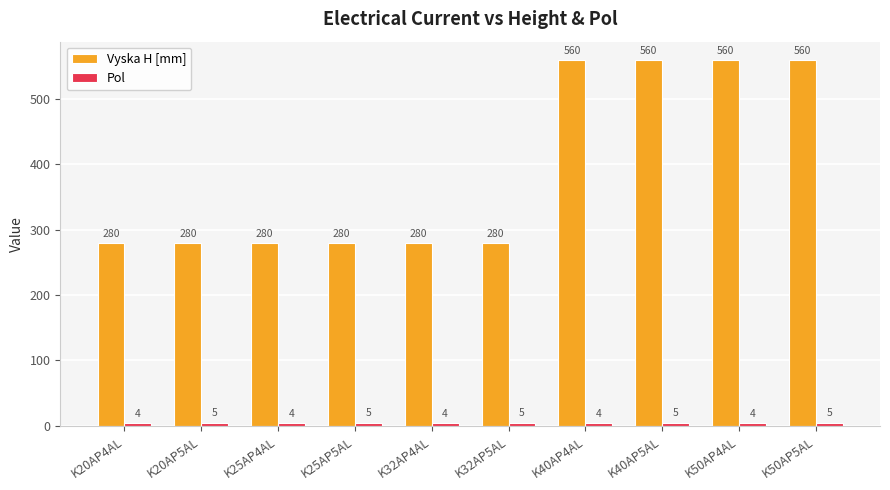

What is the total value across all series at K50AP5AL?

565